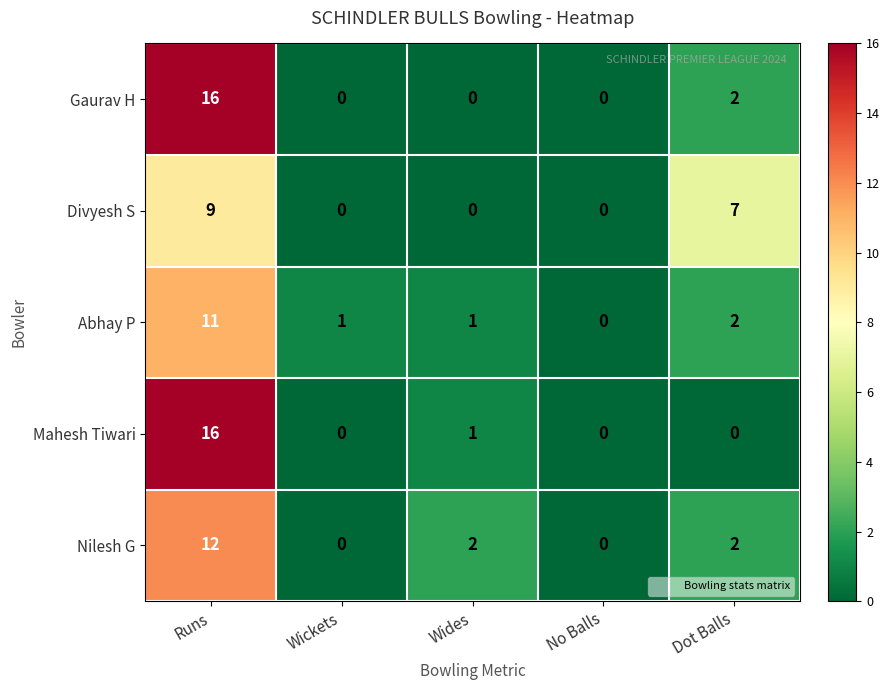

At which category is the sum across all series the highest?

Runs